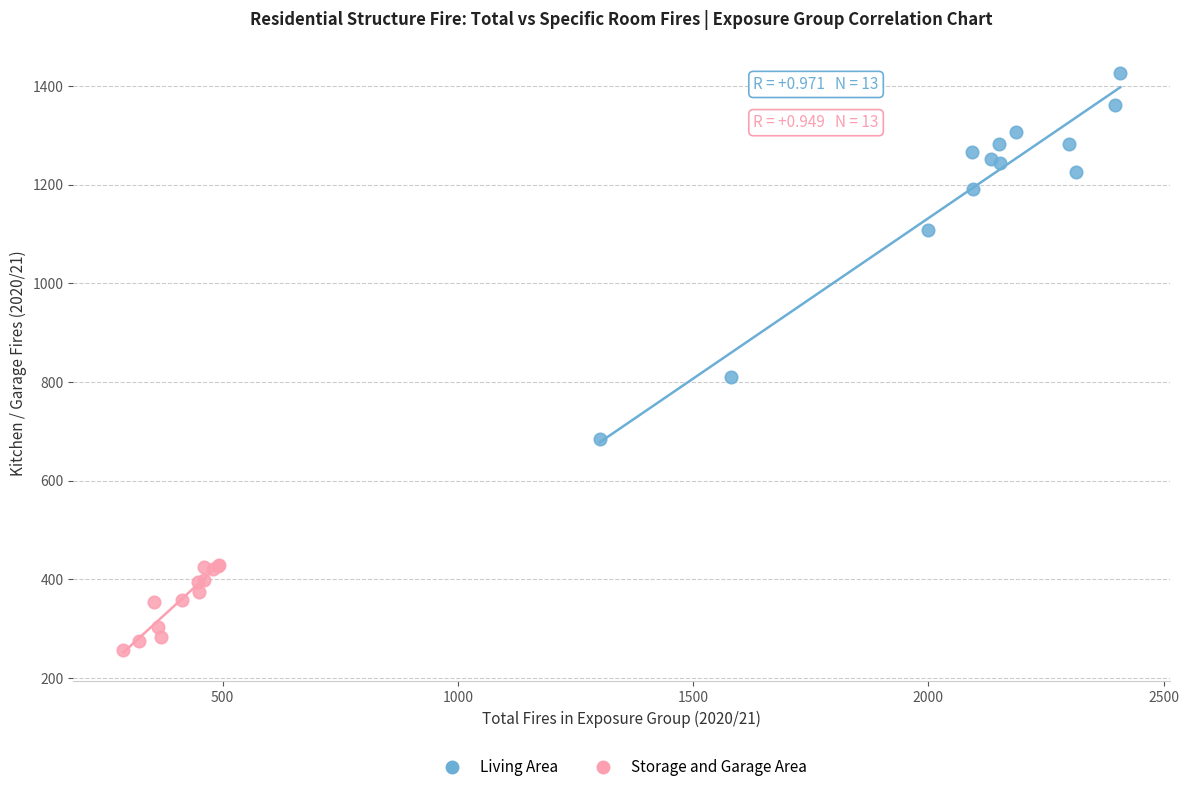

Which series has the largest Y range (max minus min)?

Living Area